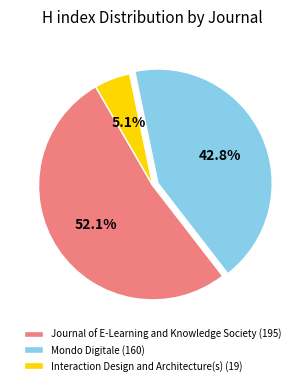

True or false: Journal of E-Learning and Knowledge Society accounts for 52% of the total.

True